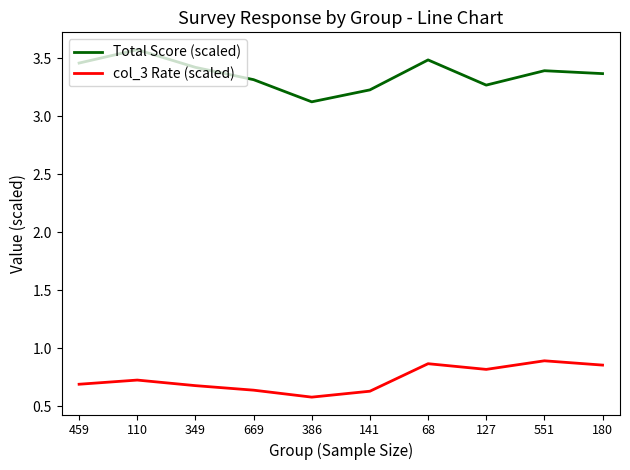

What is the total value across all series at 68?

4.4